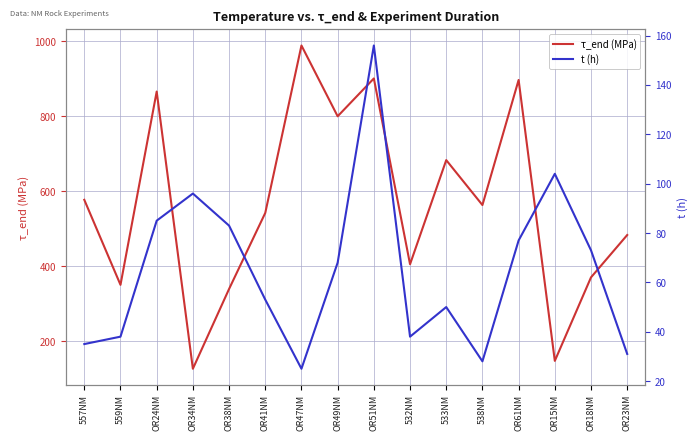

True or false: τ_end (MPa) has a value of 989 at OR47NM.

True